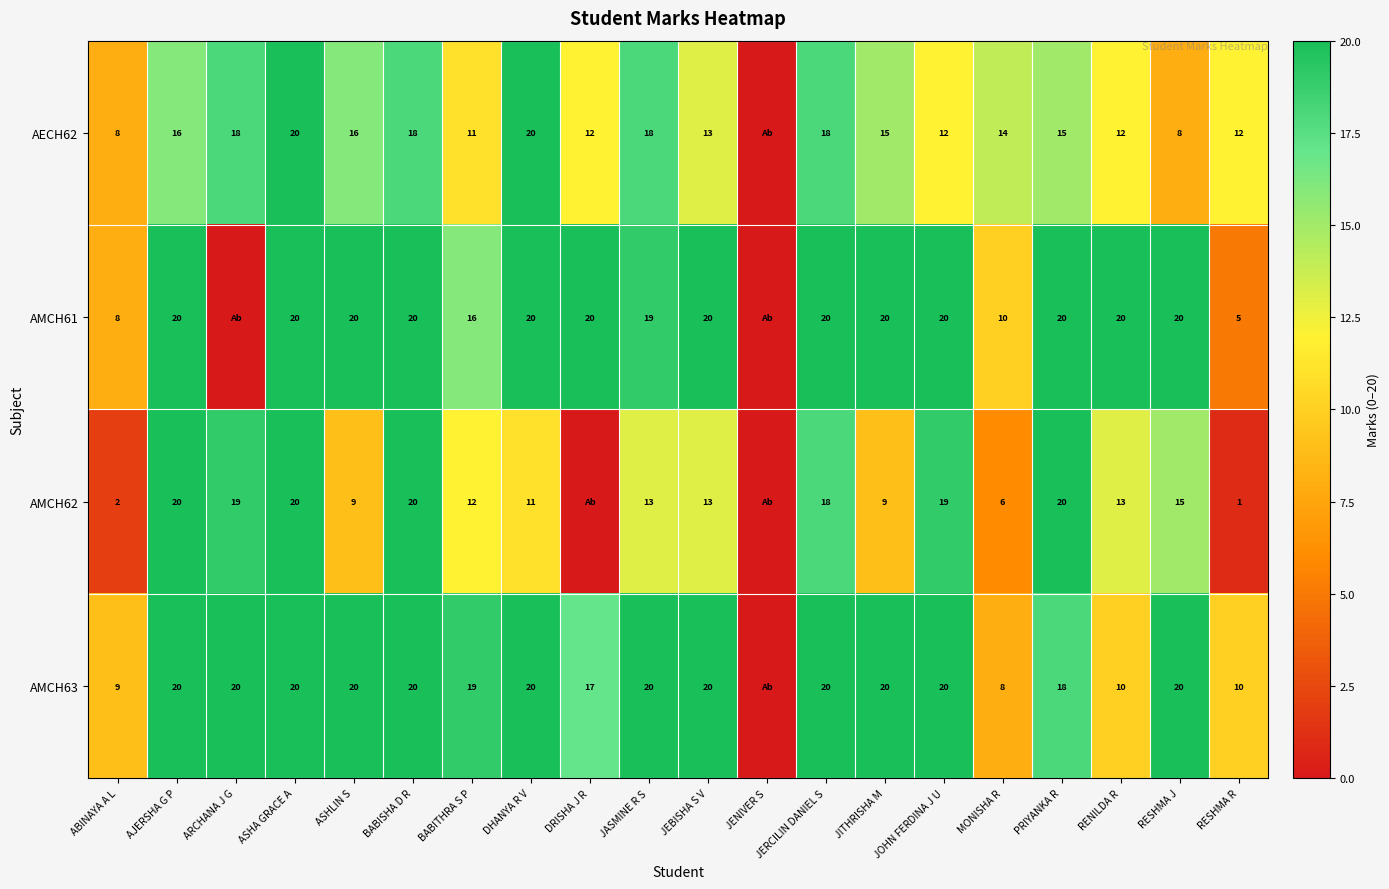

What is the difference between the highest and lowest values at JOHN FERDINA J U?

8